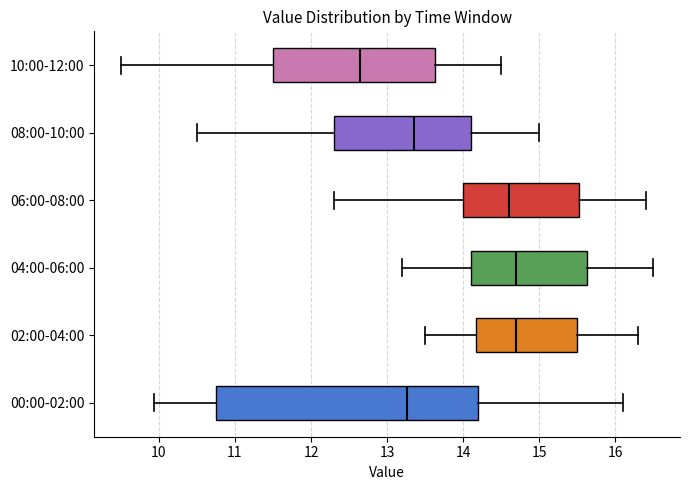

Reading bottom to top, transcribe this box plot: for each box, give where its median line is, the range the box spans, and where its two whiskers end, as read against the x-axis. The values are not printed on the chart, so give them approximately, as read against the axis.

00:00-02:00: median 13.3, box 10.8 to 14.2, whiskers 9.9 to 16.1
02:00-04:00: median 14.7, box 14.2 to 15.5, whiskers 13.5 to 16.3
04:00-06:00: median 14.7, box 14.1 to 15.6, whiskers 13.2 to 16.5
06:00-08:00: median 14.6, box 14.0 to 15.5, whiskers 12.3 to 16.4
08:00-10:00: median 13.4, box 12.3 to 14.1, whiskers 10.5 to 15.0
10:00-12:00: median 12.7, box 11.5 to 13.6, whiskers 9.5 to 14.5